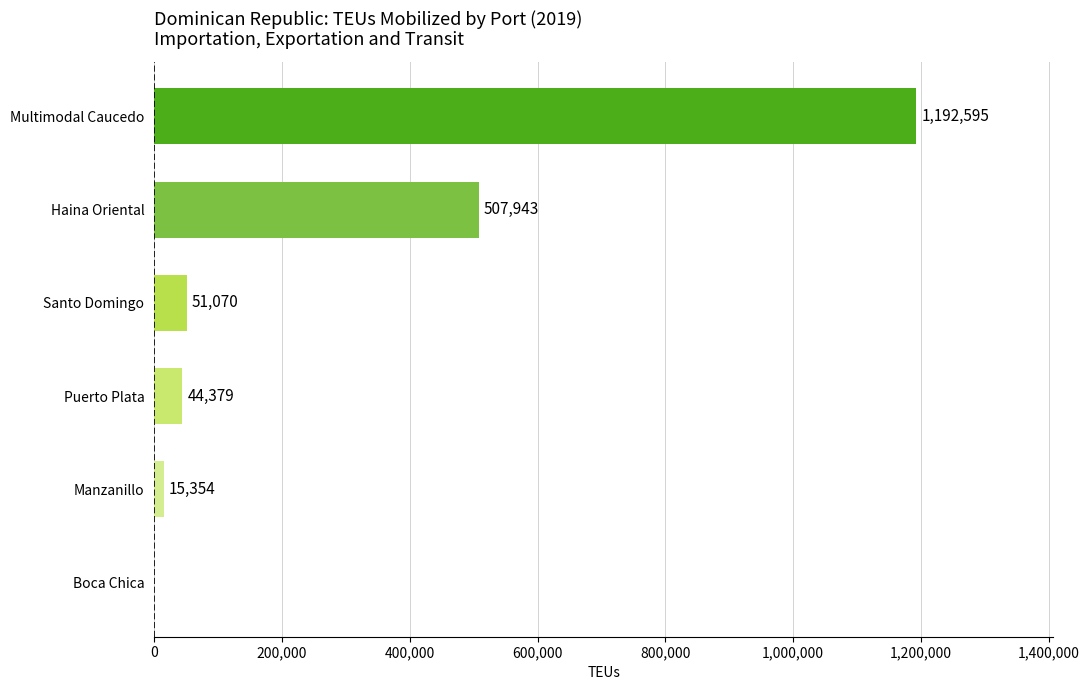

What is the greatest value displayed?

1192595